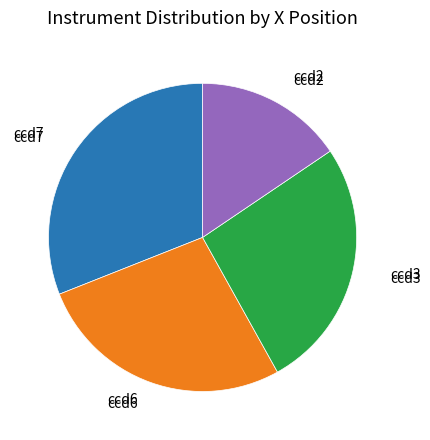

Does any single category account for the majority?

No